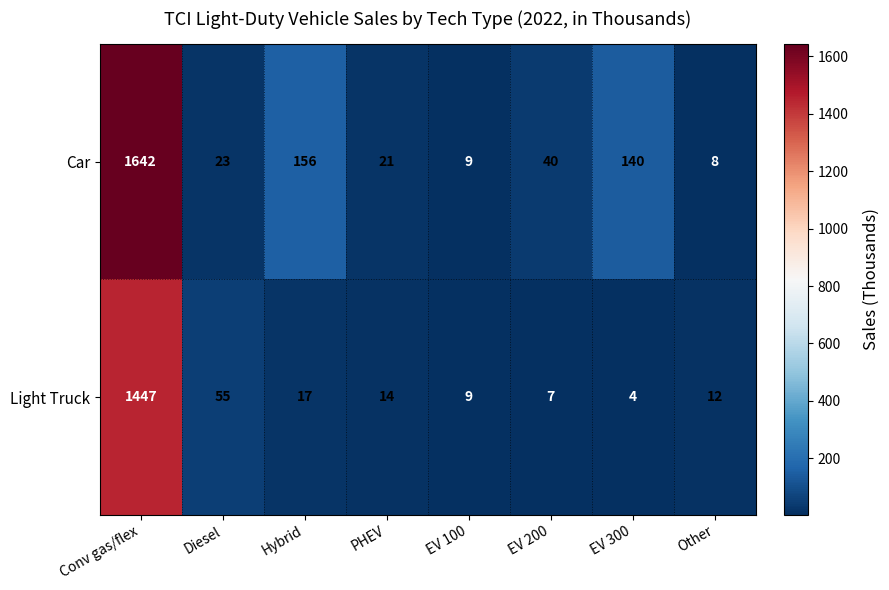

Is it true that Light Truck equals 12 at Other?

True